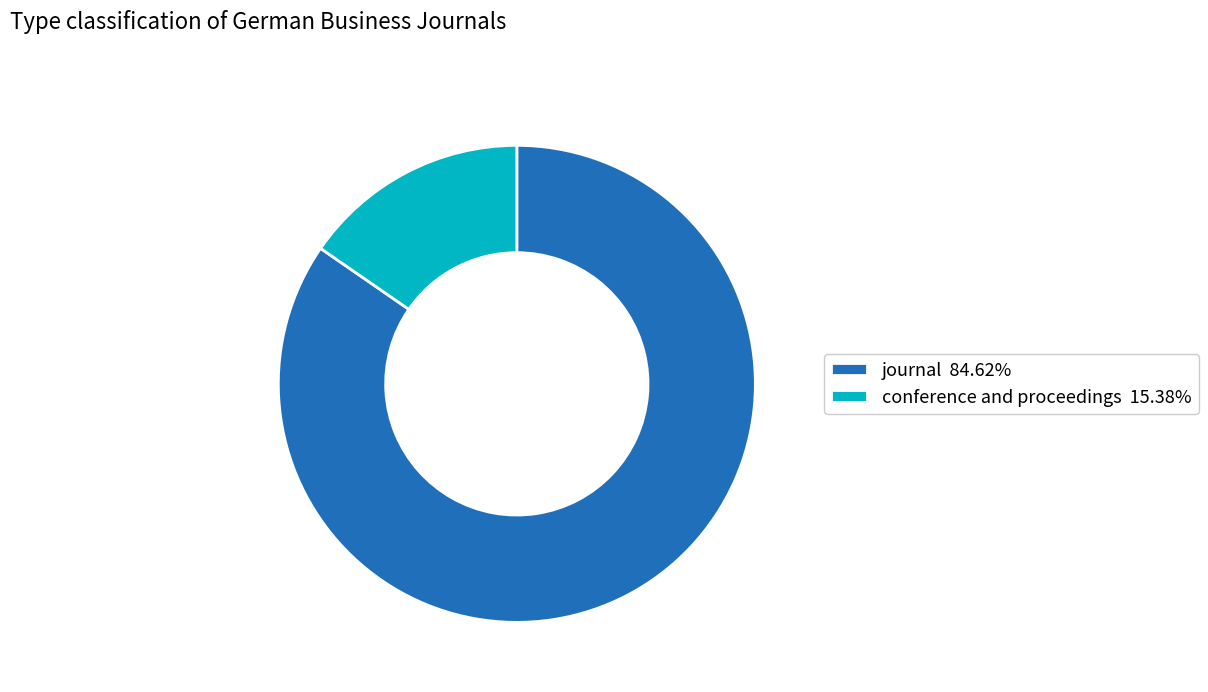

Which slice is the smallest?

conference and proceedings